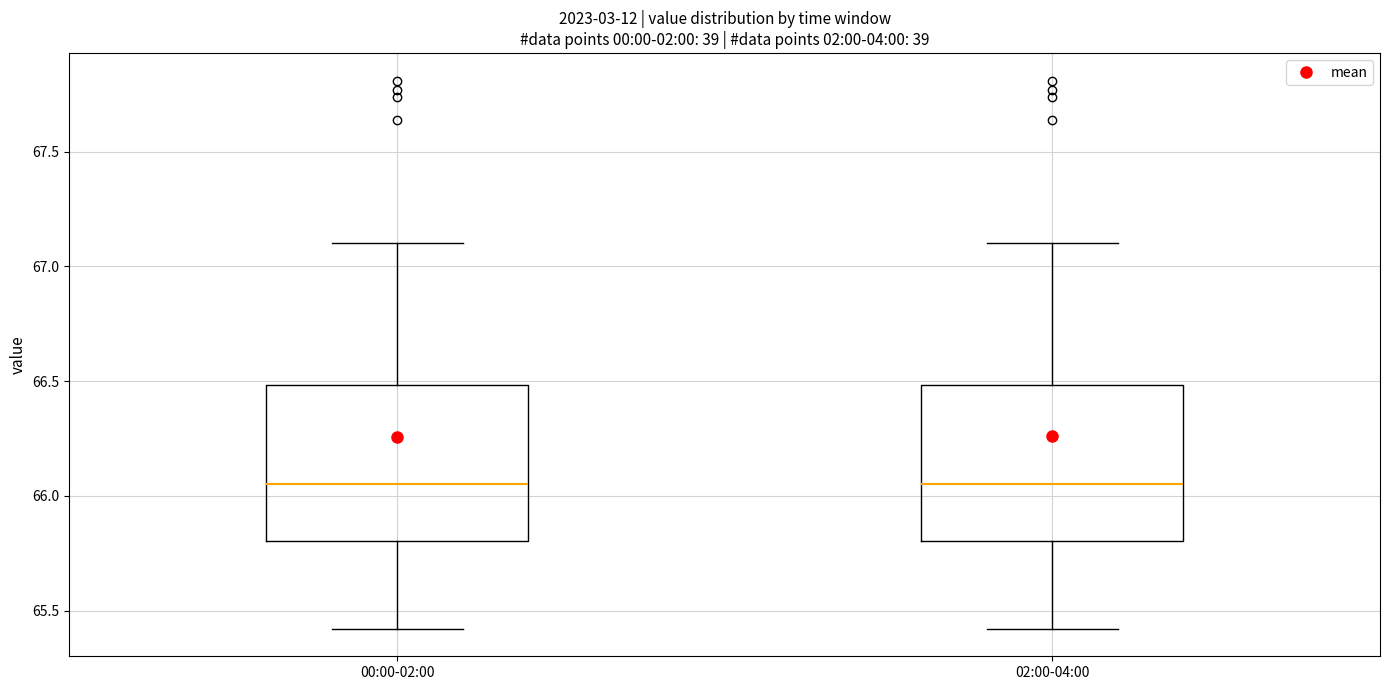

Reading left to right, read every box against the y-axis: the position of its median line, the range the box covers, and the ends of its whiskers. The values are not printed on the chart, so give them approximately, as read against the axis.

00:00-02:00: median 66.05, box 65.80 to 66.50, whiskers 65.40 to 67.10
02:00-04:00: median 66.05, box 65.80 to 66.50, whiskers 65.40 to 67.10